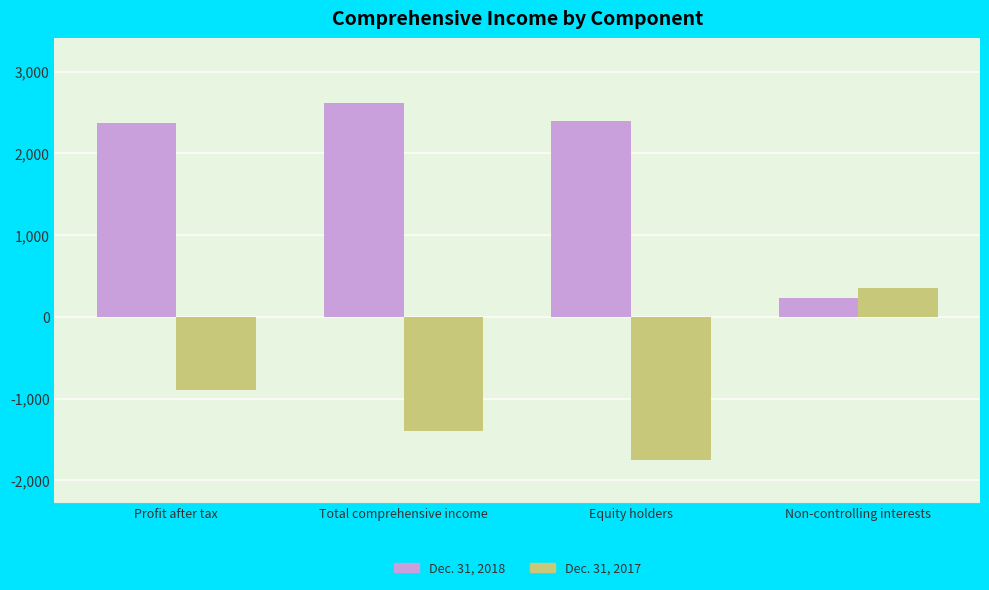

At which label is Dec. 31, 2017 closest to -696?

Profit after tax